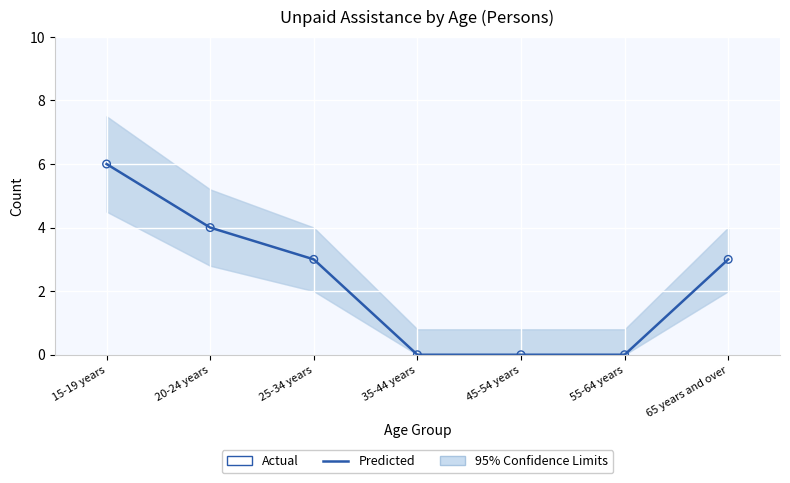

Is the value of Predicted at 65 years and over greater than the value of Actual at 55-64 years?

Yes